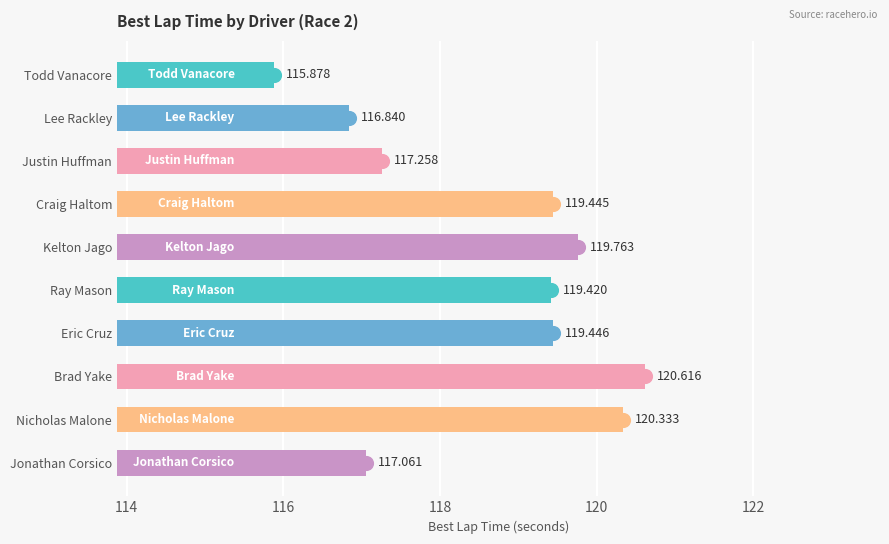

Does the chart contain any negative values?

No